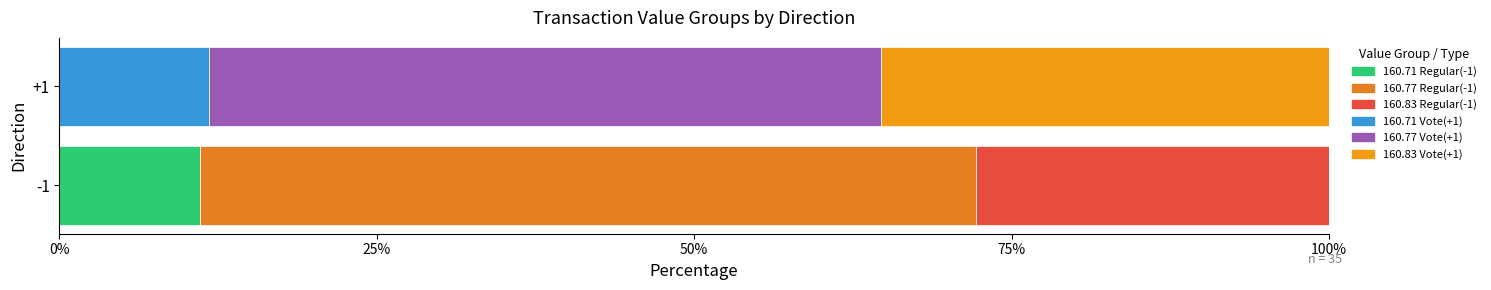

True or false: Vote has a value of 96.3 at 3.

False